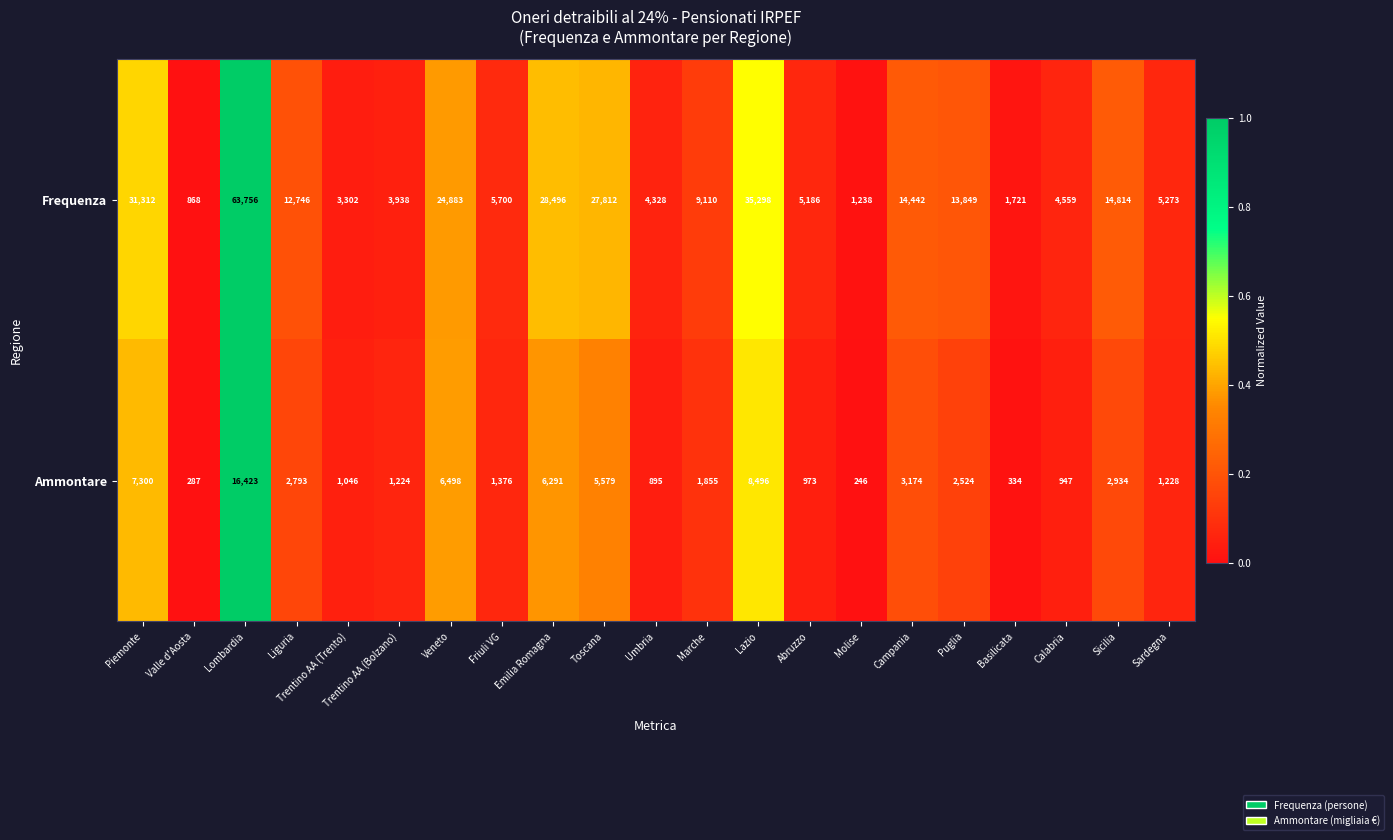

List the series in order of their peak value, lowest first.

Ammontare, Frequenza